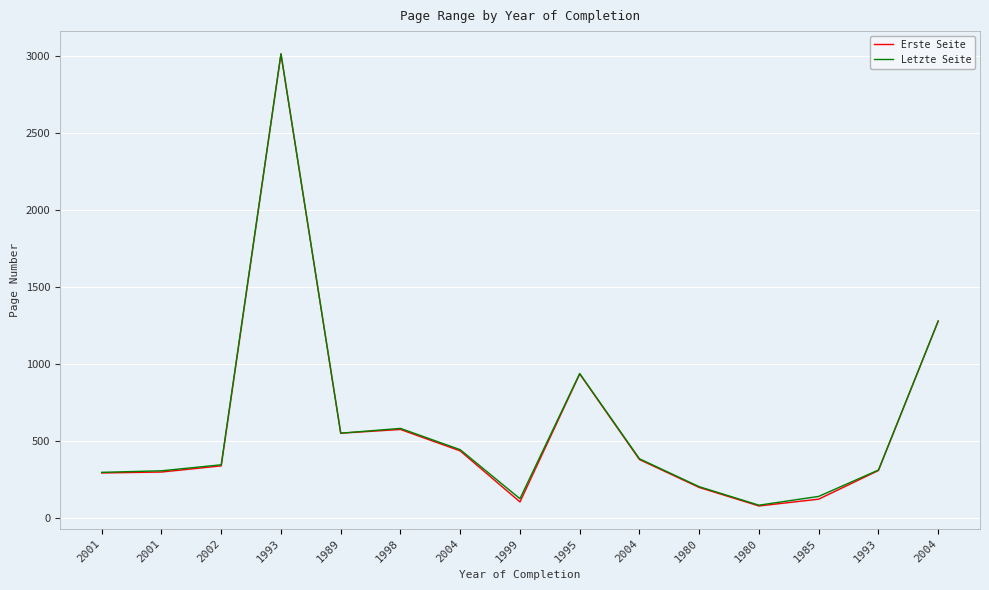

Rank the categories by Erste Seite value from lowest to highest.

1980, 1999, 1985, 1980, 2001, 2001, 1993, 2002, 2004, 2004, 1989, 1998, 1995, 2004, 1993